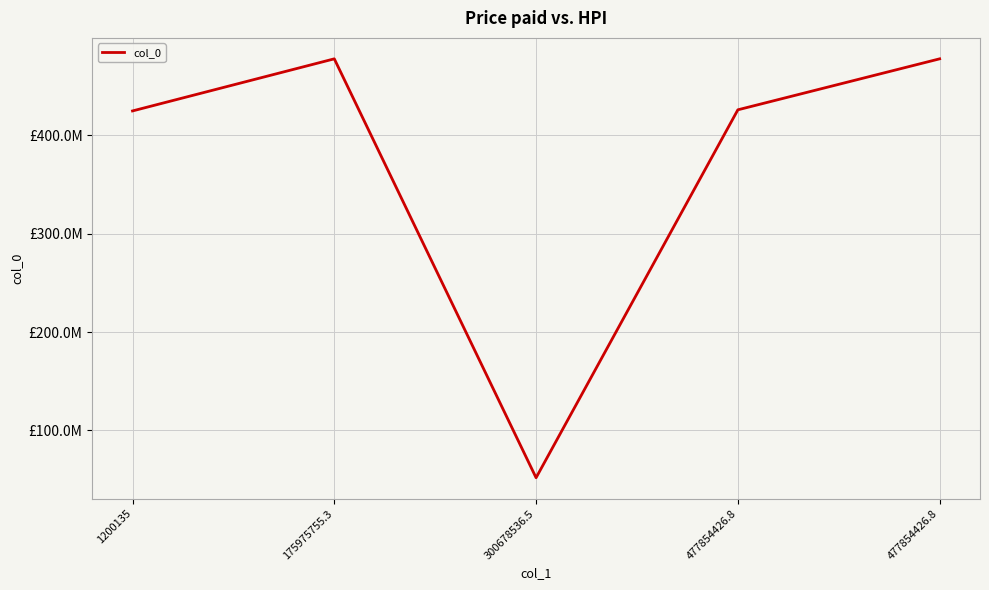

Rank the categories by value from highest to lowest.

175975755.3, 477854426.8, 477854426.8, 1200135, 300678536.5